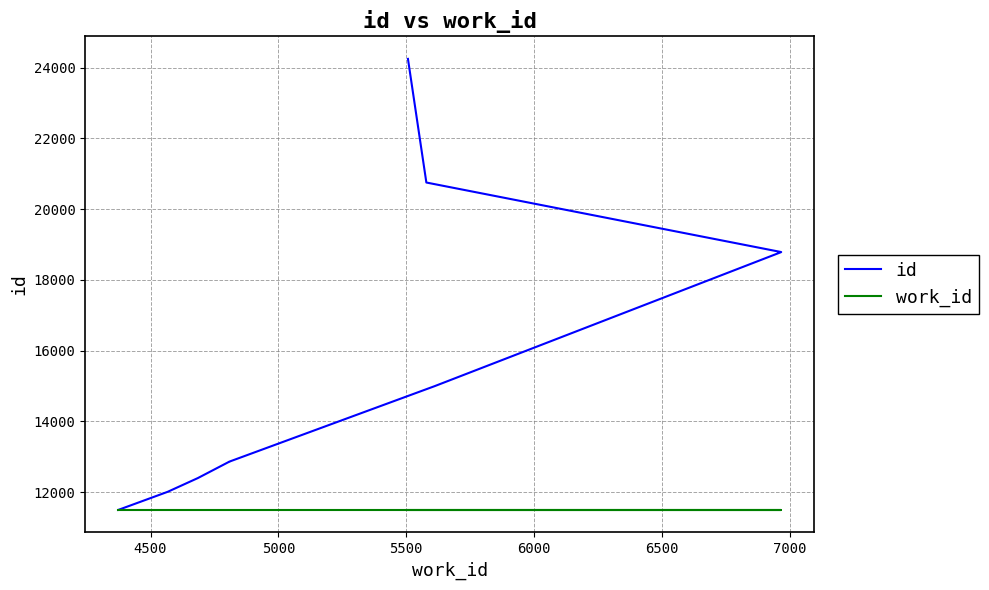

List the series in order of their peak value, lowest first.

work_id, id